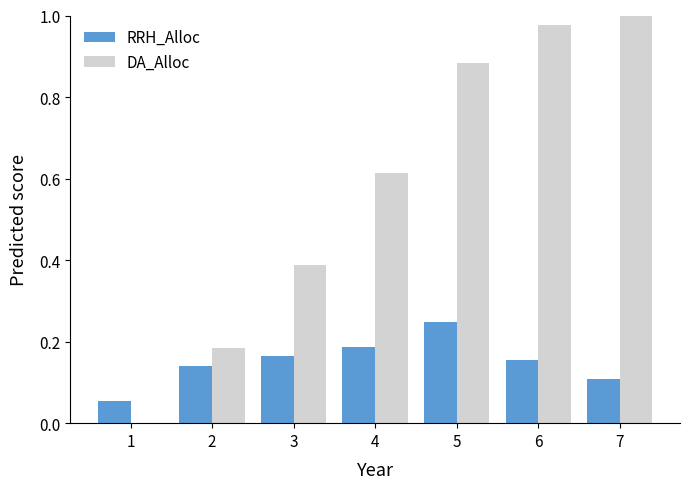

How many RRH_Alloc values are between 0 and 1?

7